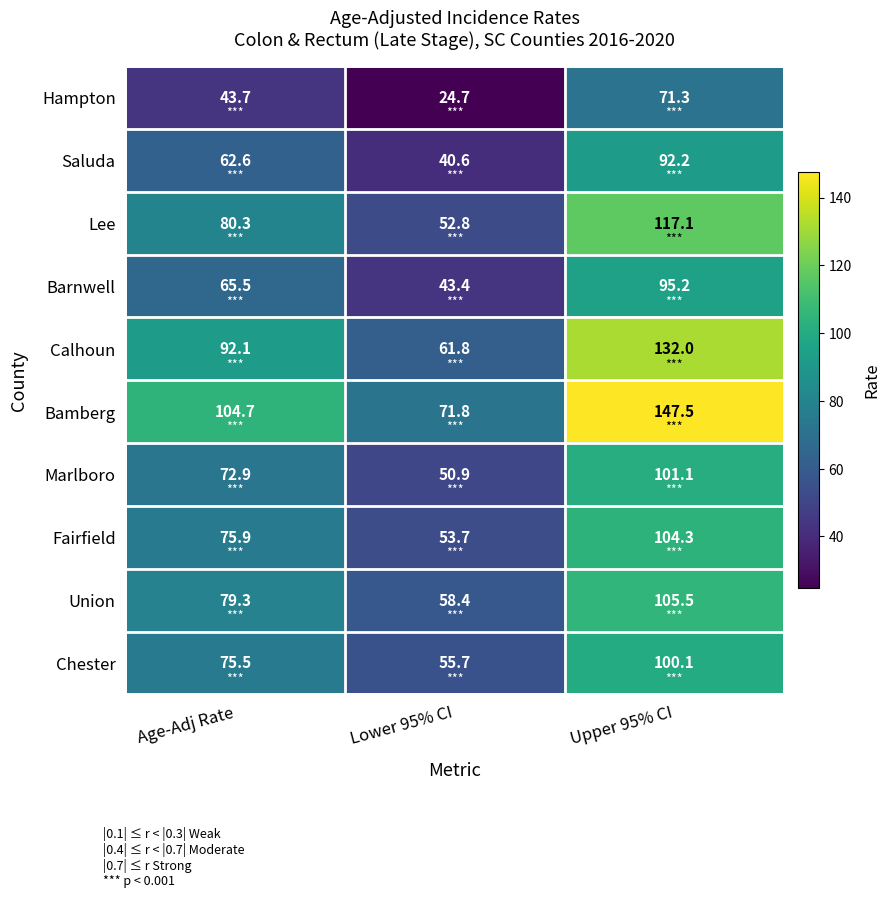

Is the value of Chester at Upper 95% CI greater than the value of Marlboro at Upper 95% CI?

No